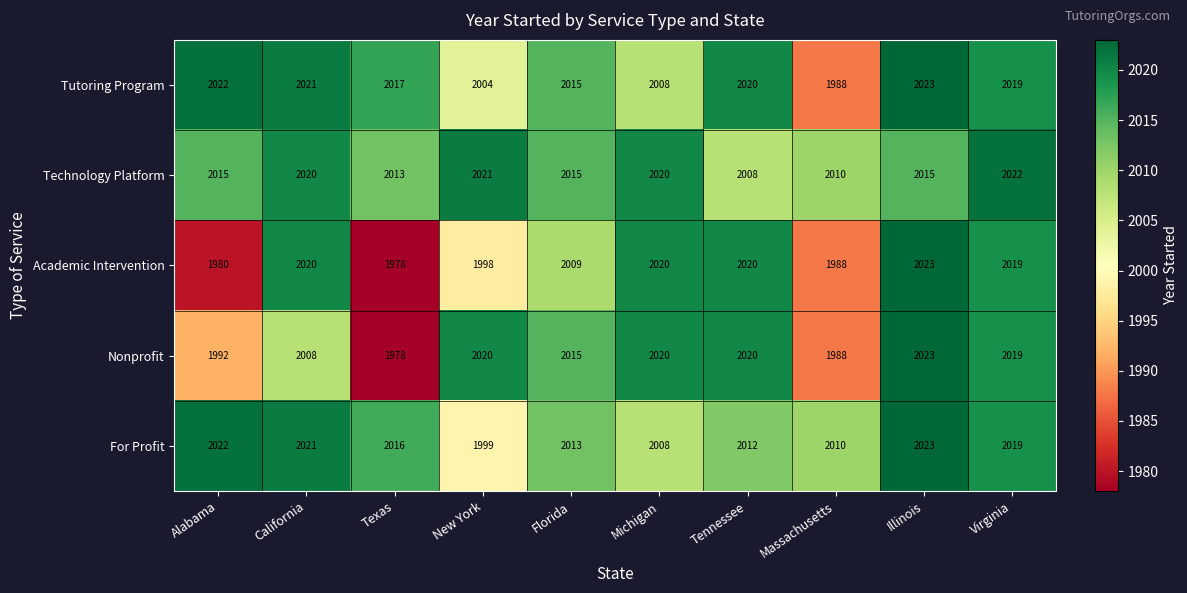

Rank the series at New York from highest to lowest value.

Technology Platform, Nonprofit, Tutoring Program, For Profit, Academic Intervention